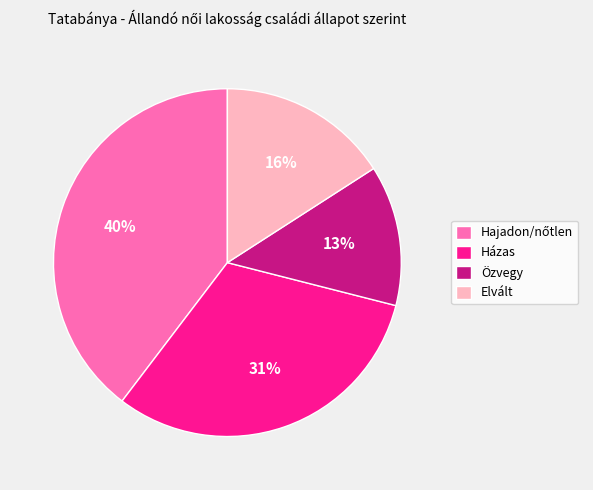

Does Elvált account for over 50% of the chart?

No